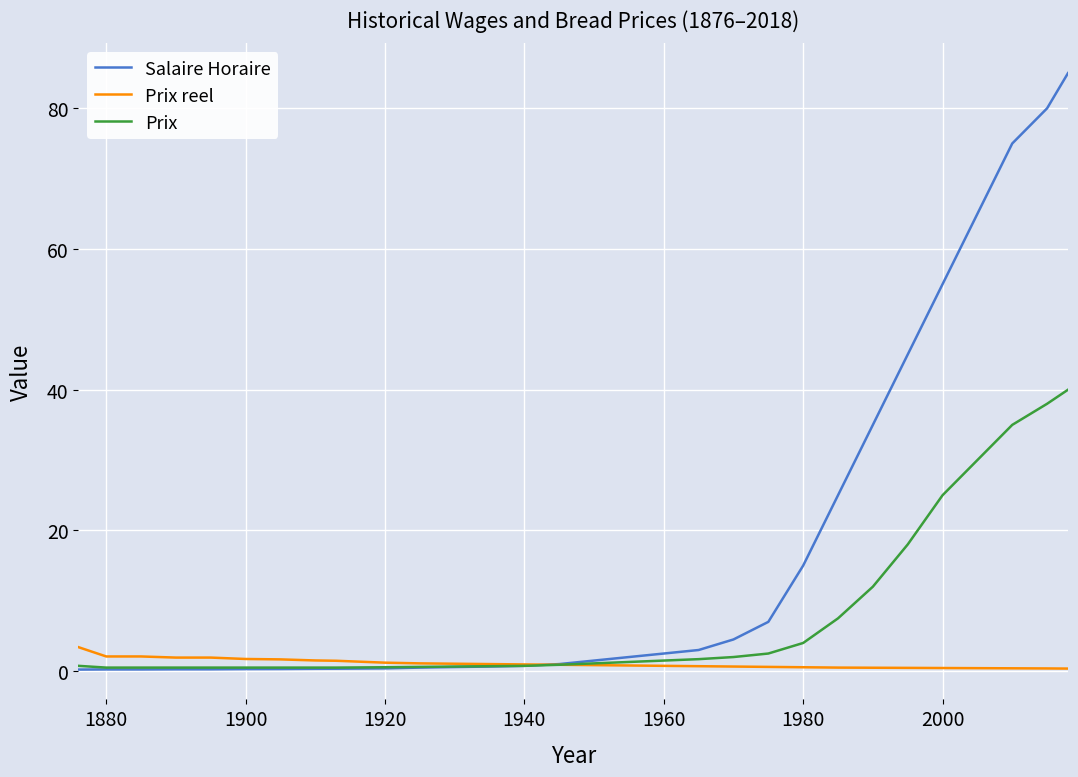

Which series has the largest total across all categories?

Salaire Horaire